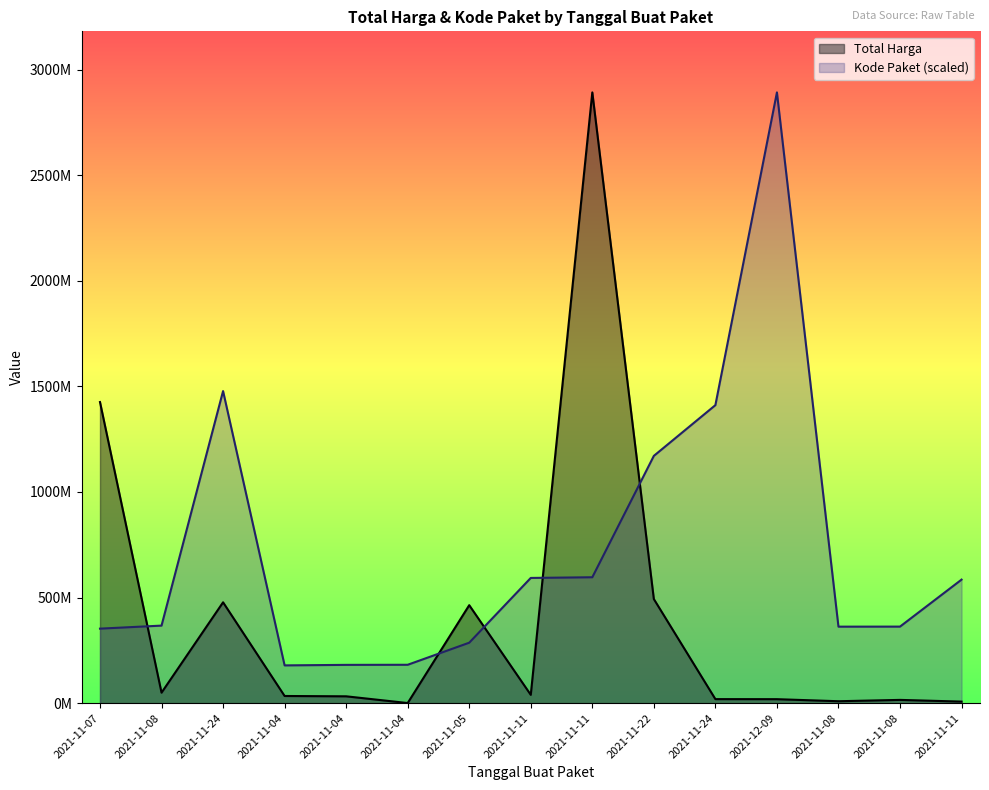

At which label is Total Harga closest to 1446349937?

2021-11-07